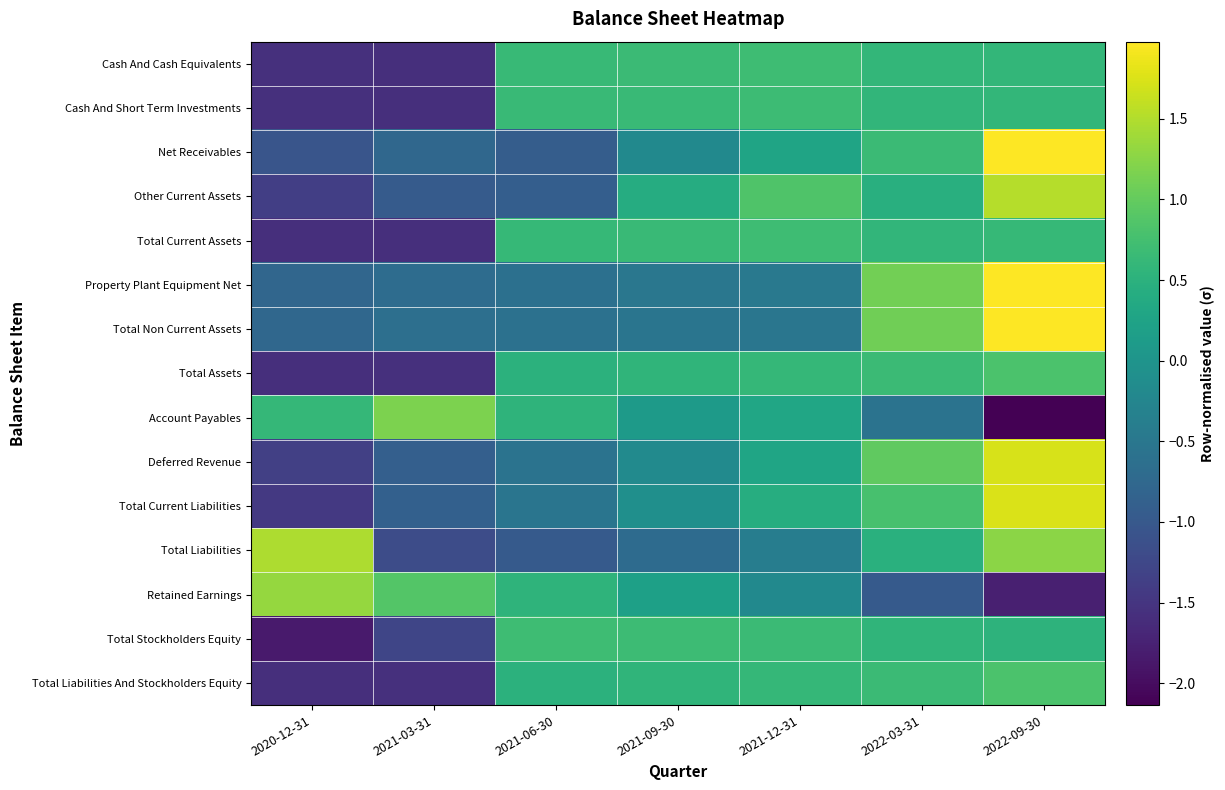

Which series has the widest spread of values?

Account Payables